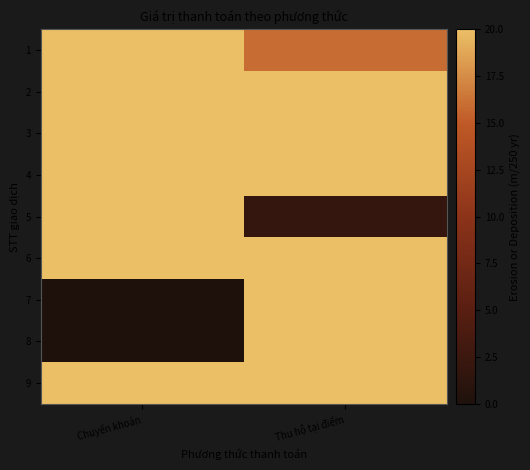

Rank the series by their maximum value, from lowest to highest.

1, 2, 3, 4, 5, 6, 7, 8, 9